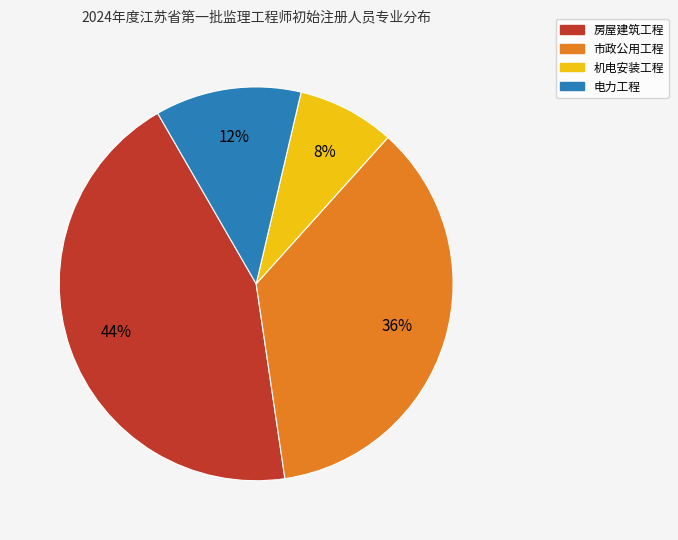

To the nearest percent, what is the difference between the largest and smallest slice percentages?

36%